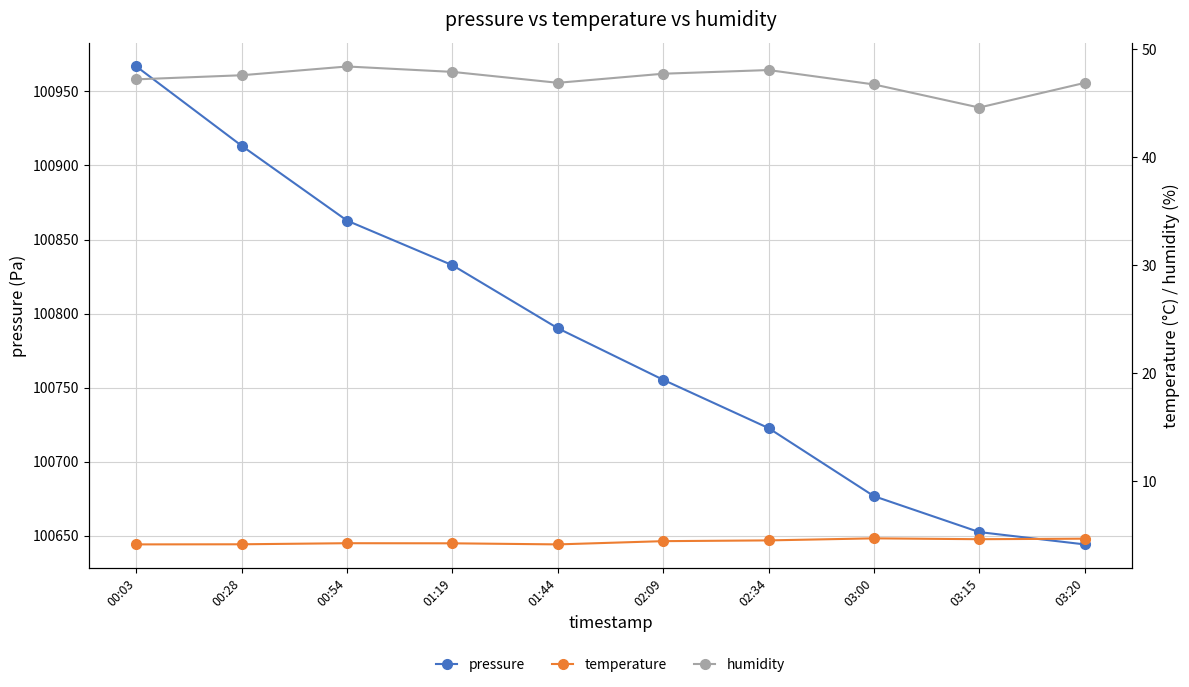

What is the total value across all series at 03:20?

100695.6